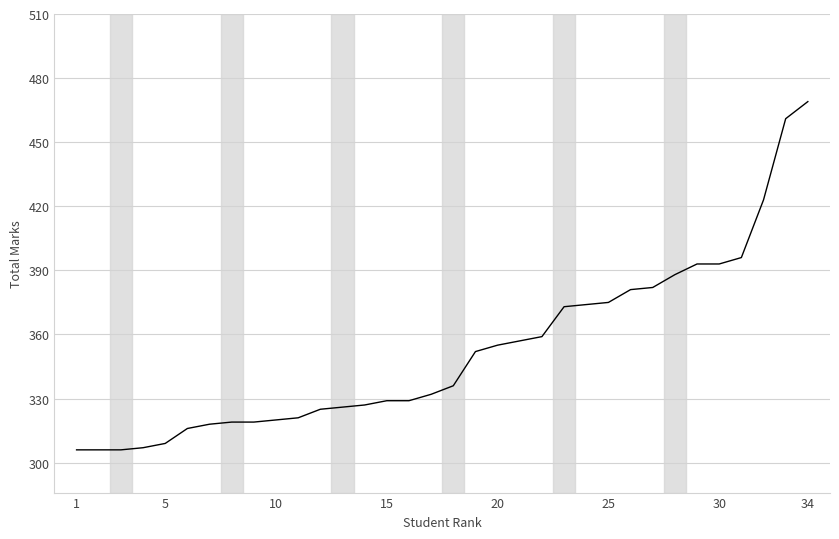

What is the smallest value displayed?

306